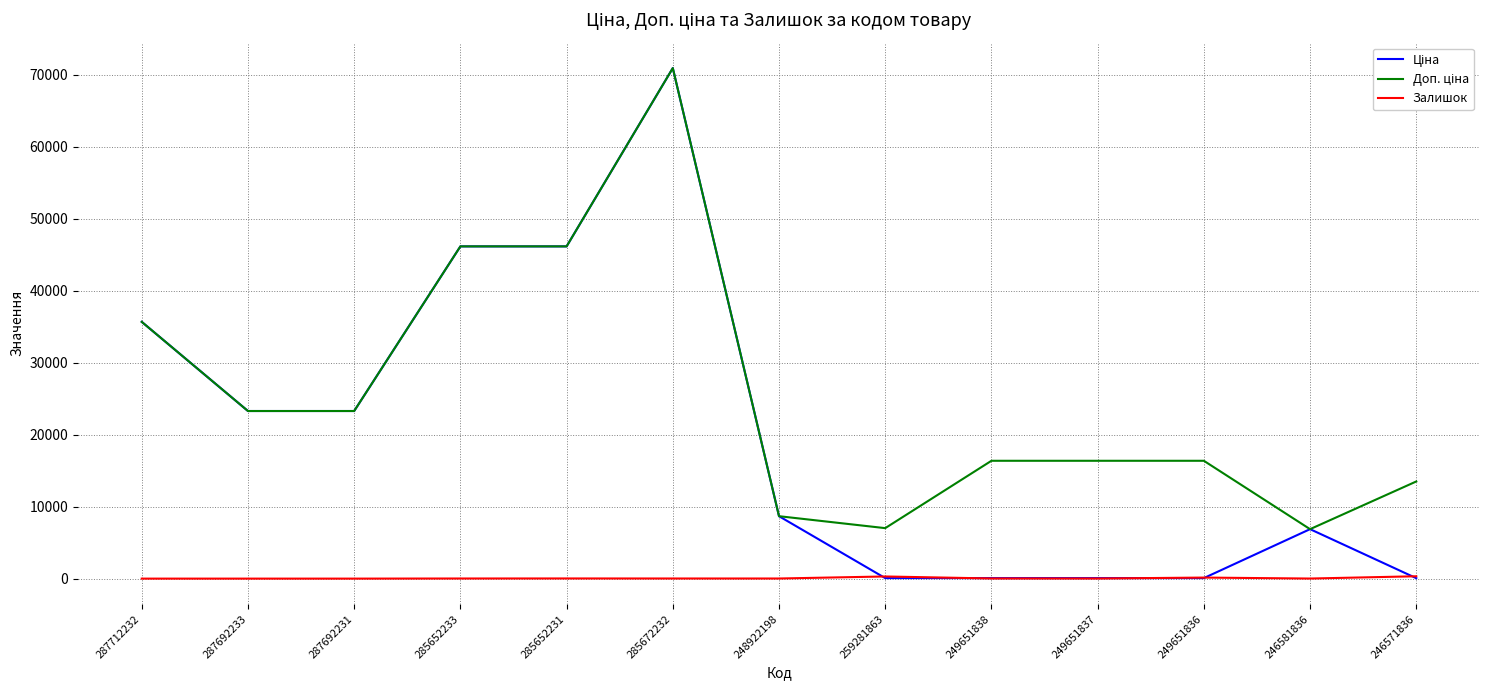

True or false: Залишок has a value of 13.0 at 249651837.

True